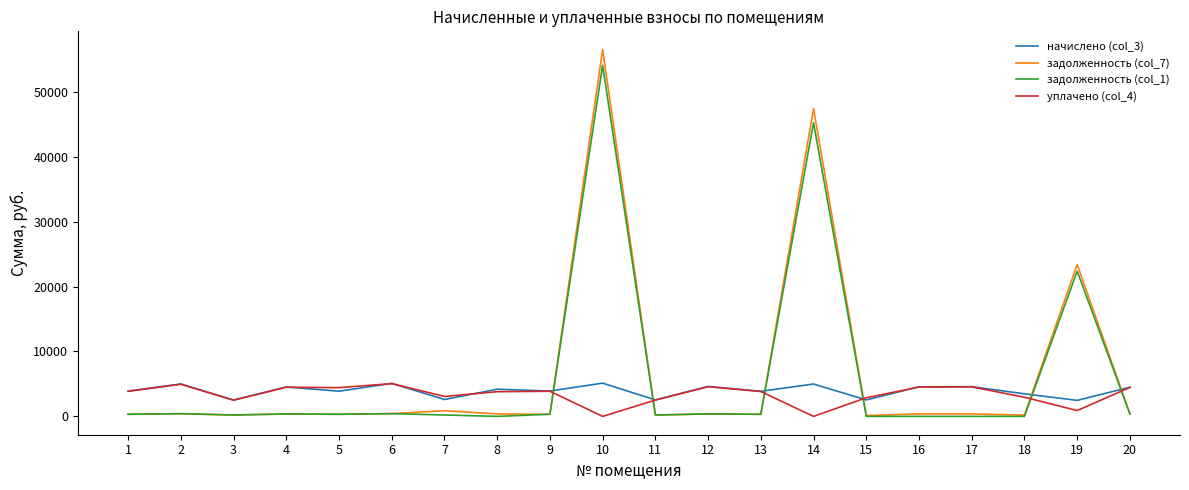

What is the difference between the maximum and minimum values in the уплачено (col_4) series?

5047.6